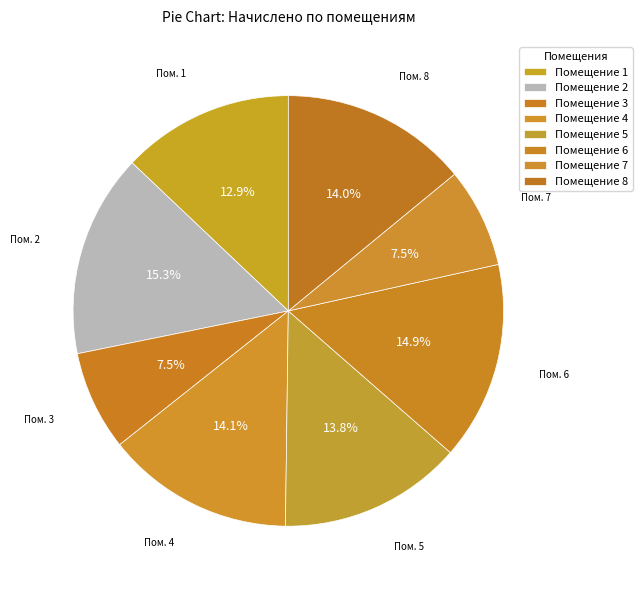

Which slice is the largest?

2